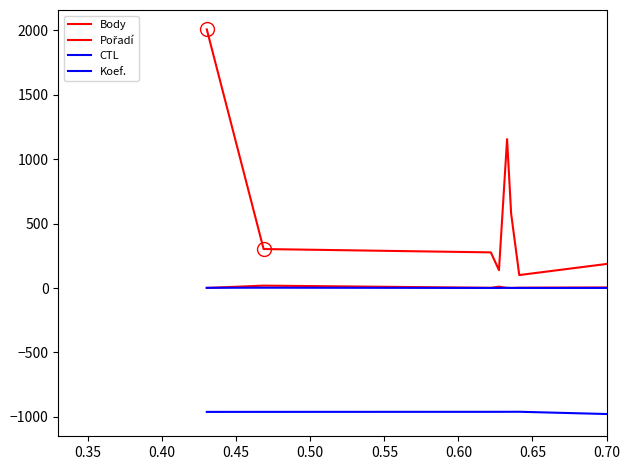

Does the chart have visible grid lines?

No